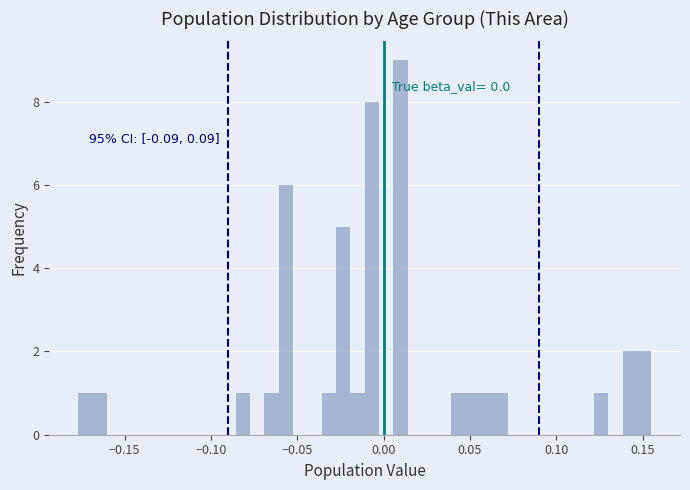

Read against the x-axis, roughly where is the centre of the tallest bar?

0.010